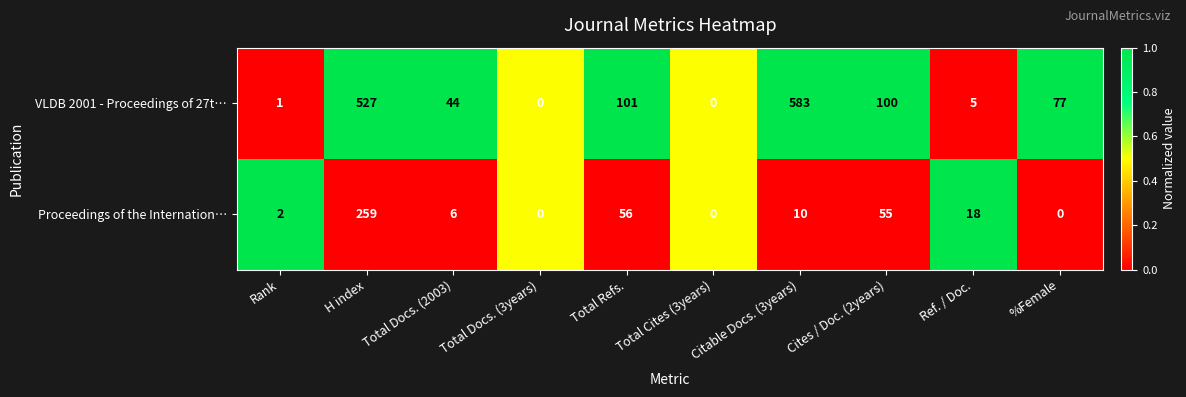

The value of VLDB 2001 - Proceedings of 27t… at H index is 527. True or false?

True